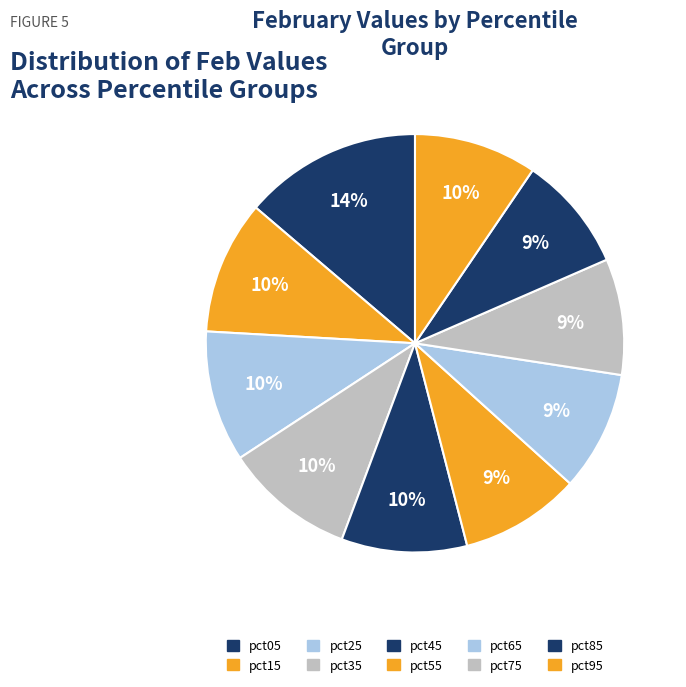

Is pct75 the majority of the pie?

No